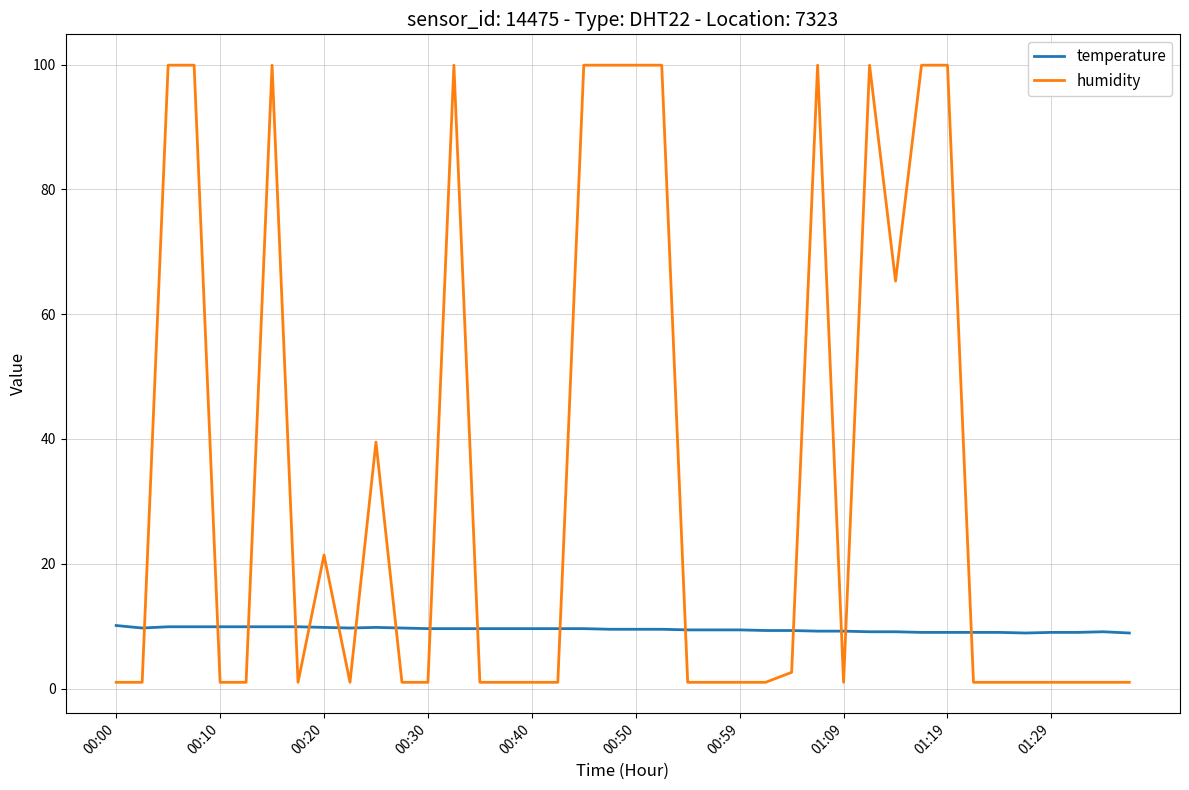

How many categories are shown in the chart?

40